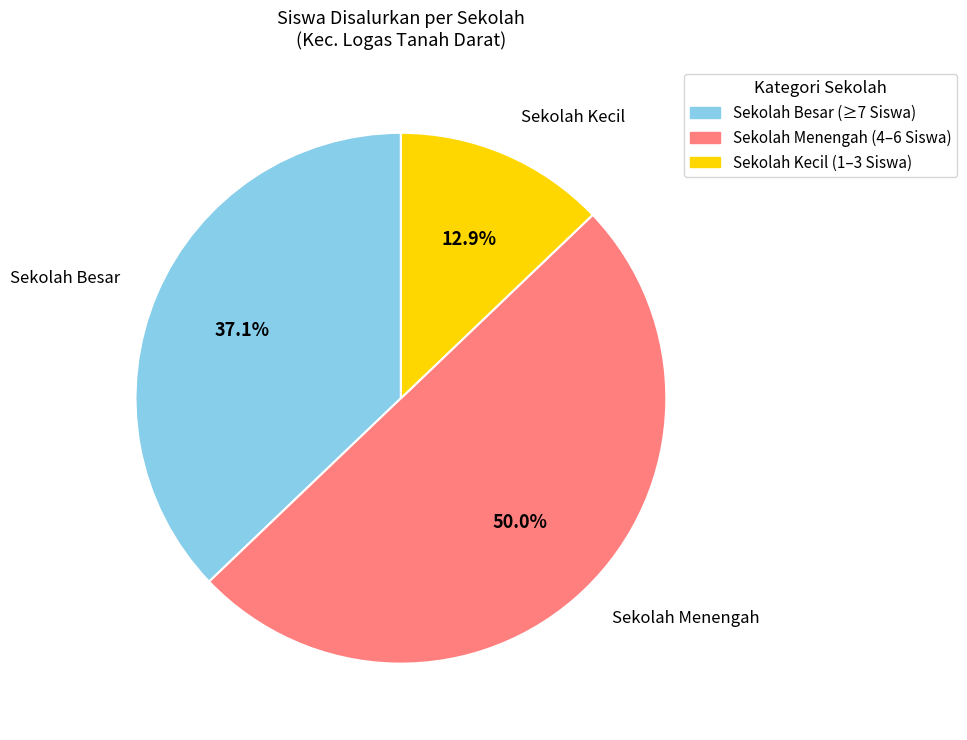

Does any single category account for the majority?

No